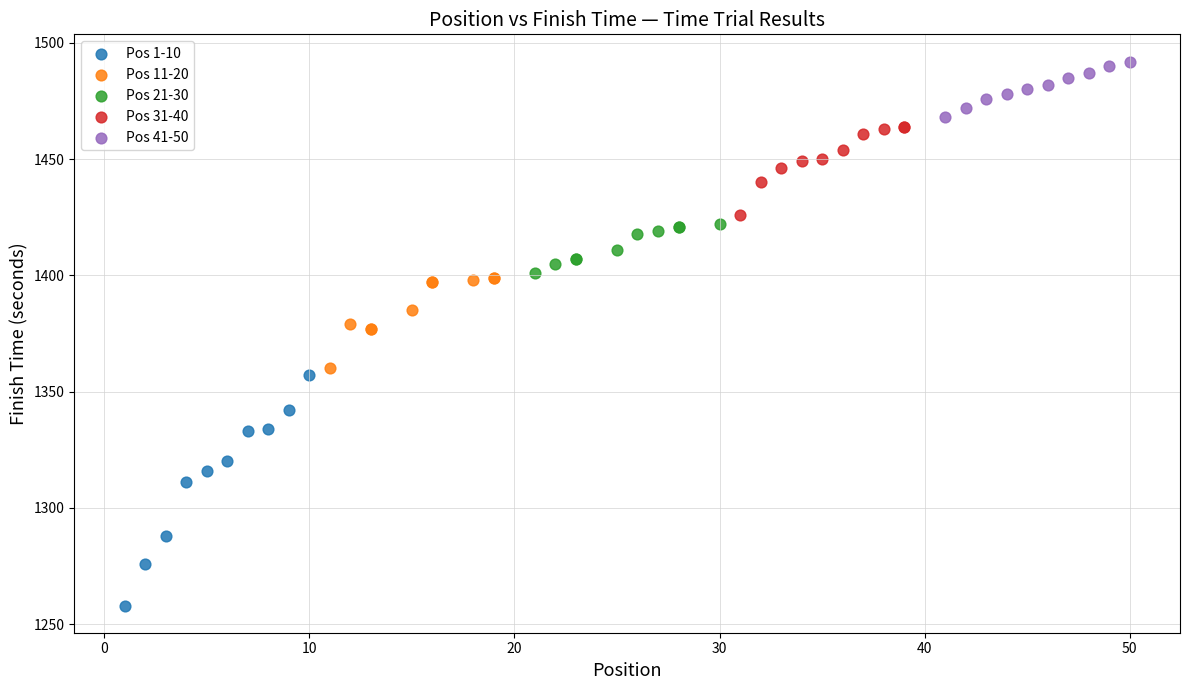

Which series has the widest spread of Y values?

Pos 1-10